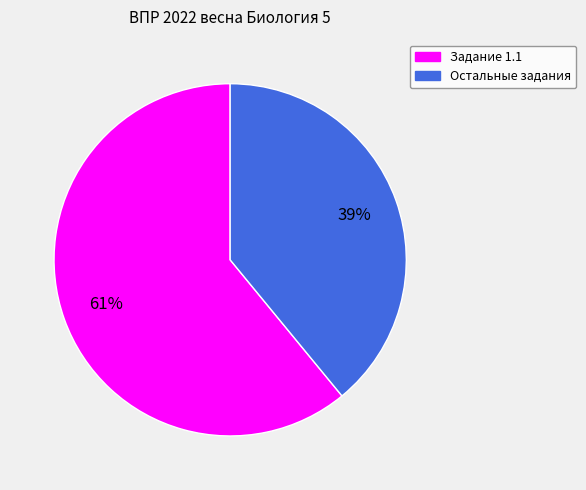

To the nearest percent, what is the average slice percentage?

50%